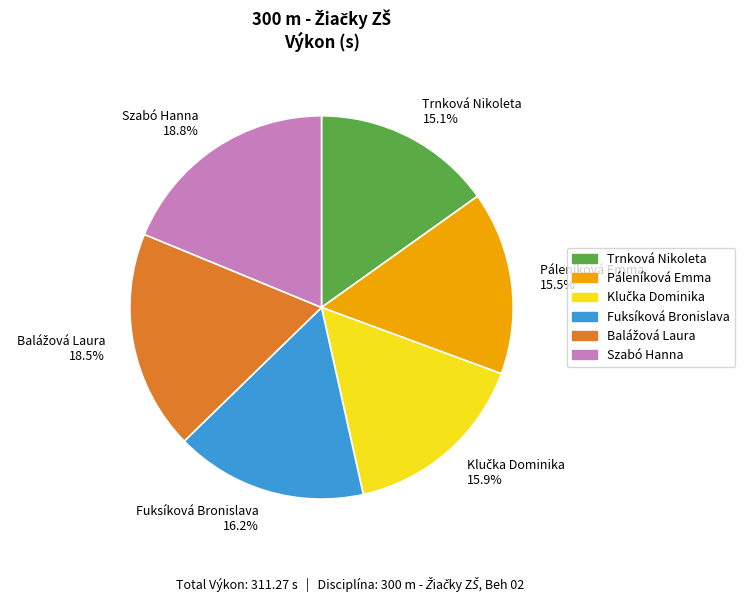

To the nearest percent, what percentage of the pie is Fuksíková Bronislava?

16%